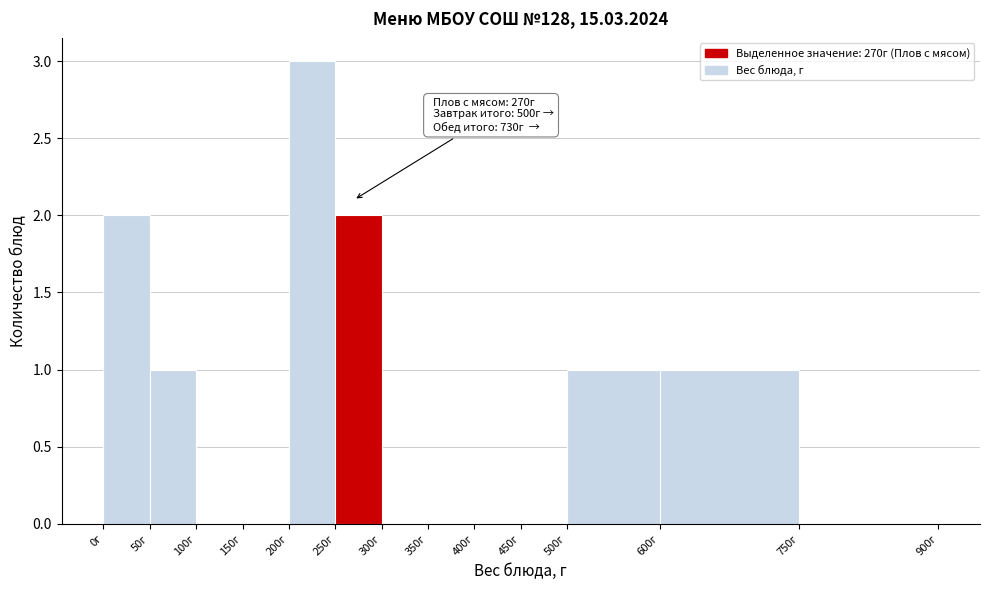

Which range on the x-axis has the tallest bar?

200 to 250